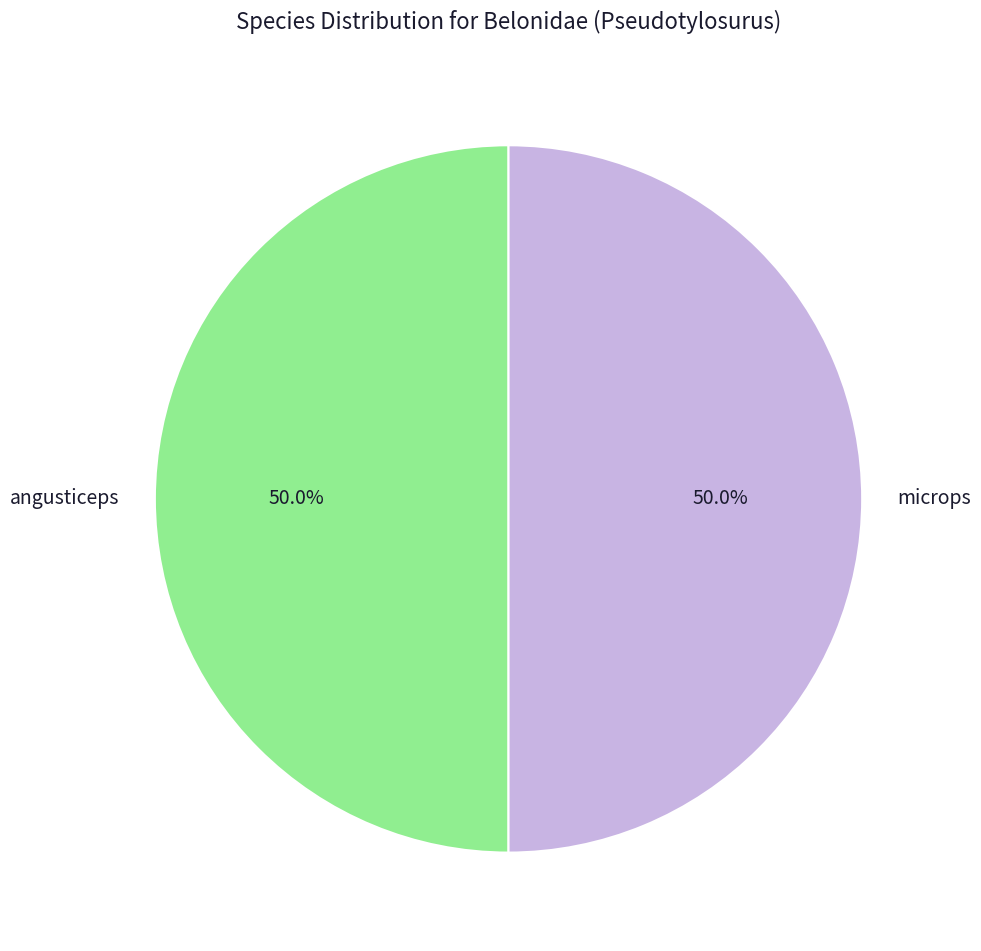

What percentage is NOT represented by microps?

50.0%